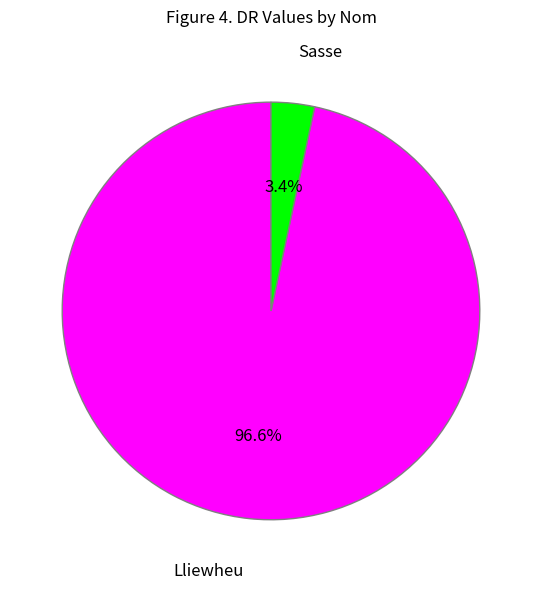

Does Lliewheu represent more than half of the total?

Yes